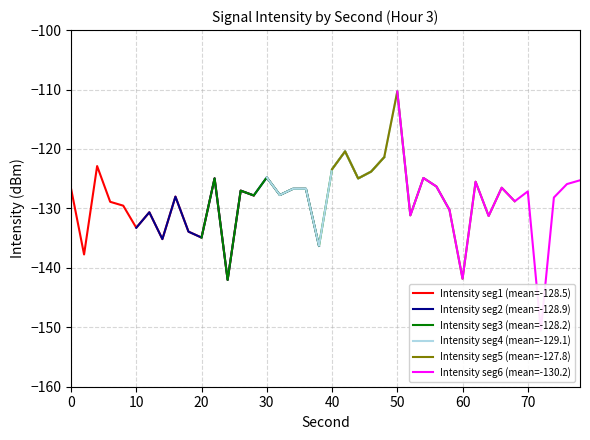

How many categories are shown in the chart?

15